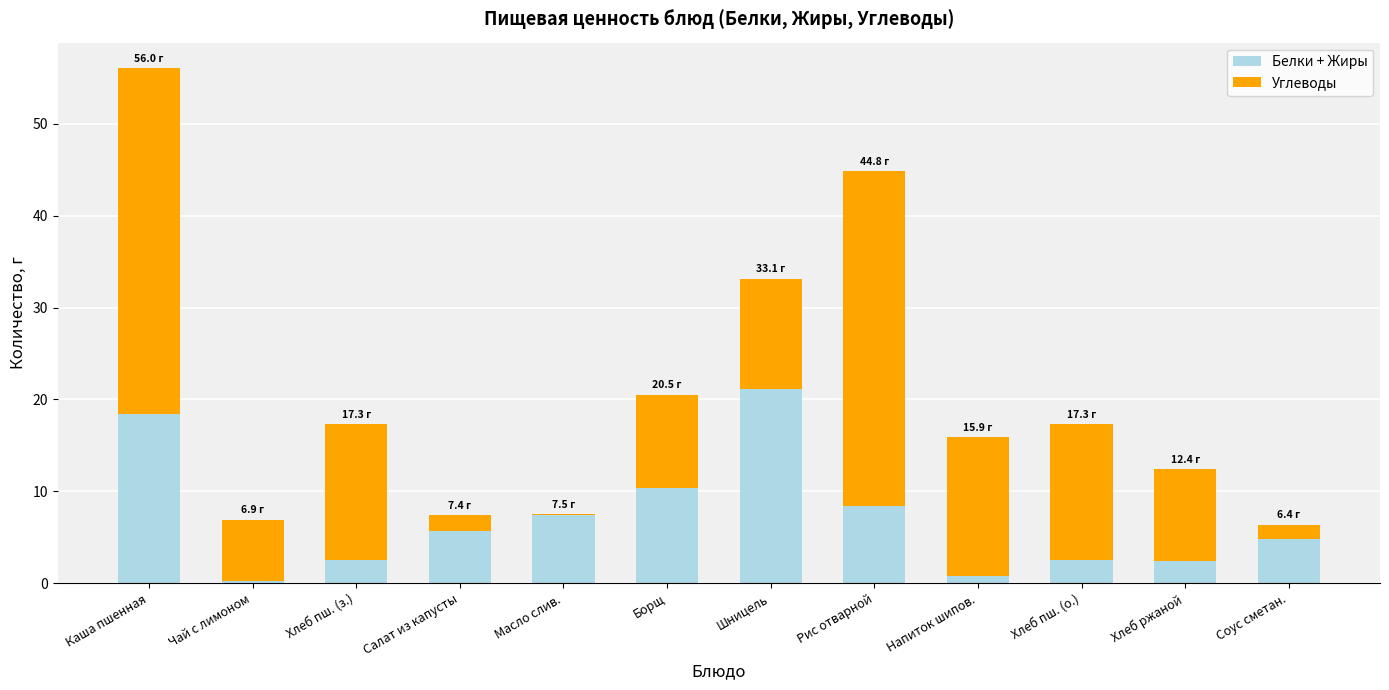

The value of Белки + Жиры at Борщ is 15.9. True or false?

False